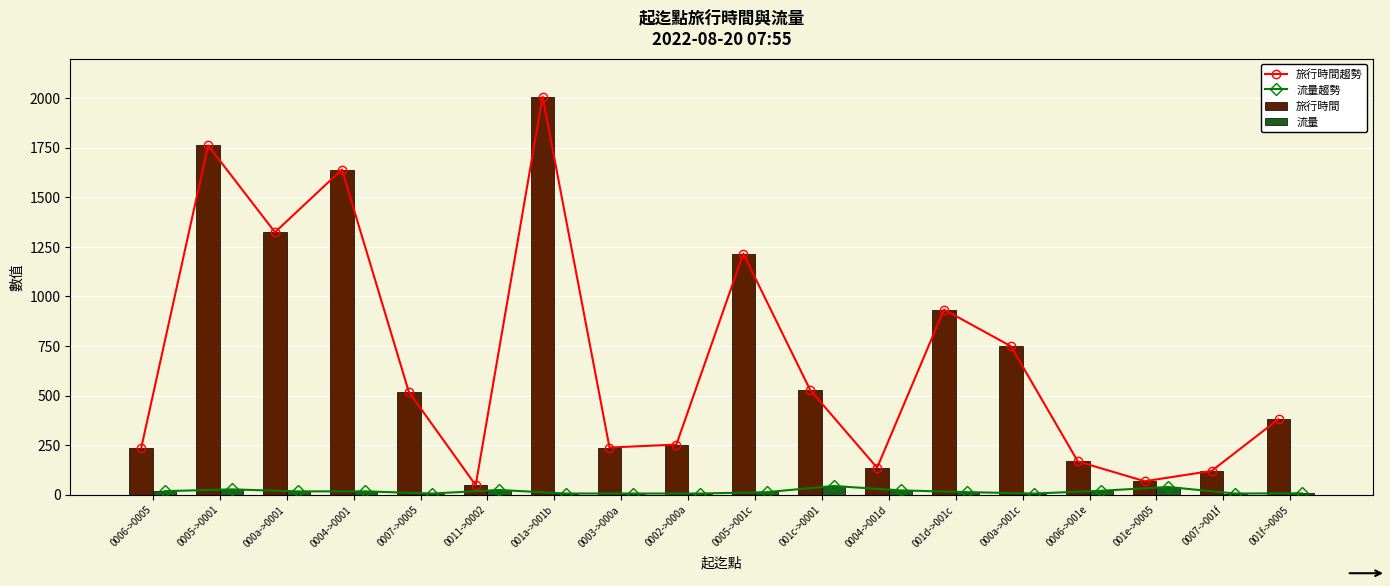

List the series in order of their peak value, highest first.

旅行時間趨勢, 旅行時間, 流量趨勢, 流量